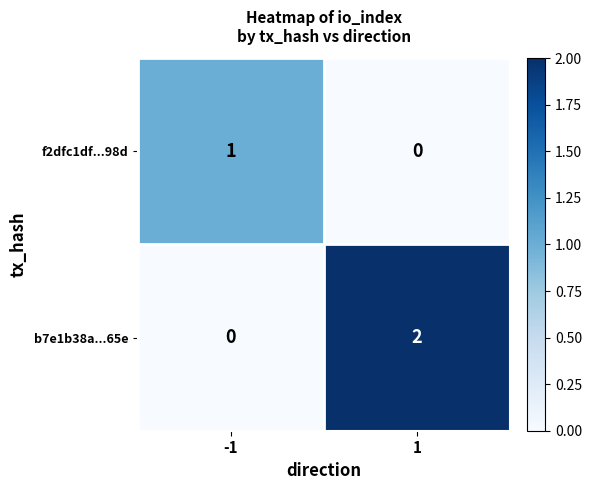

At which category is the sum across all series the highest?

1